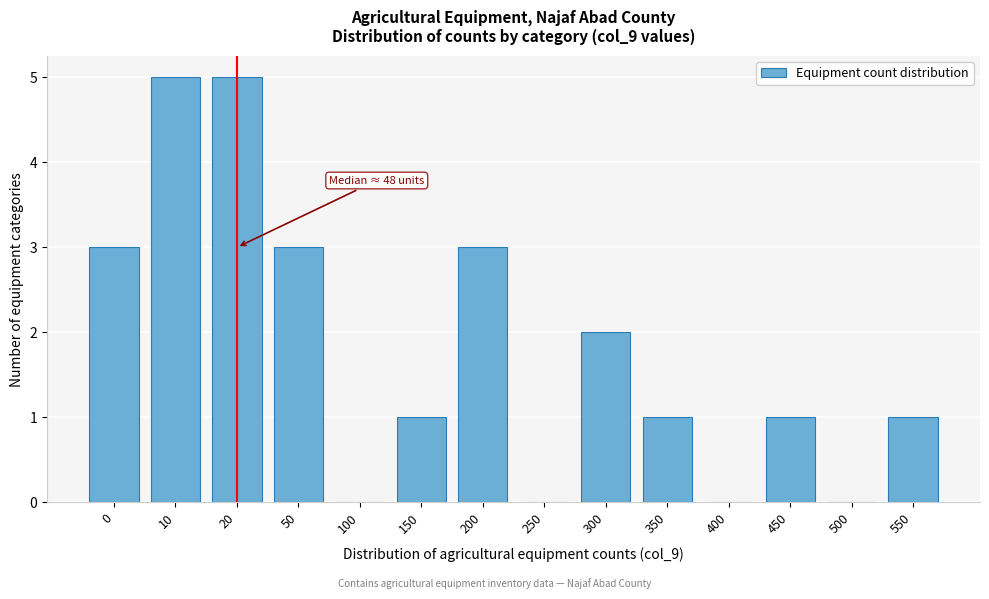

Reading left to right, extract all data points from this chart.

0=3	10=5	20=5	50=3	100=0	150=1	200=3	250=0	300=2	350=1	400=0	450=1	500=0	550=1